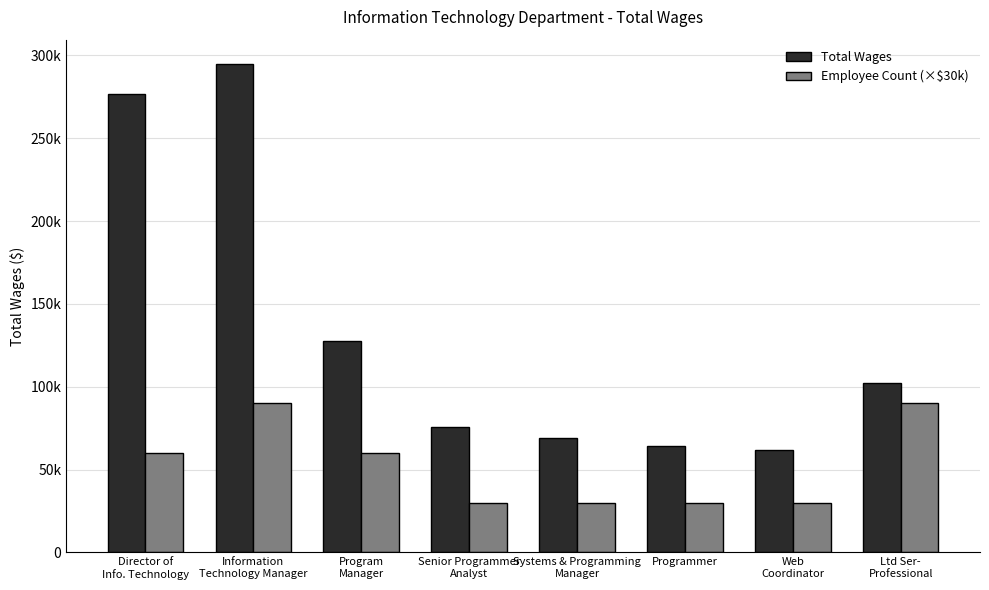

Are the bars horizontal?

No